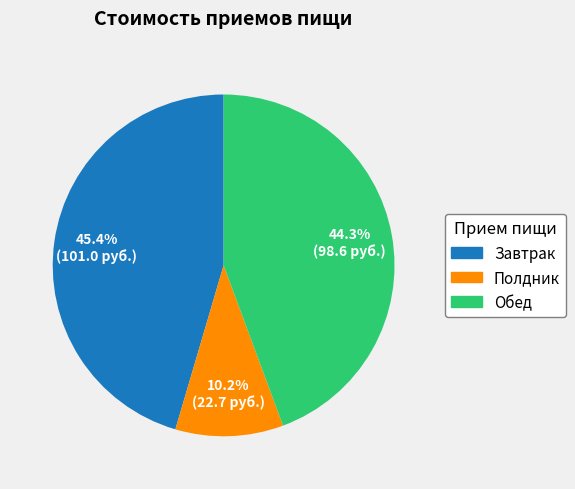

Does Обед account for over 50% of the chart?

No